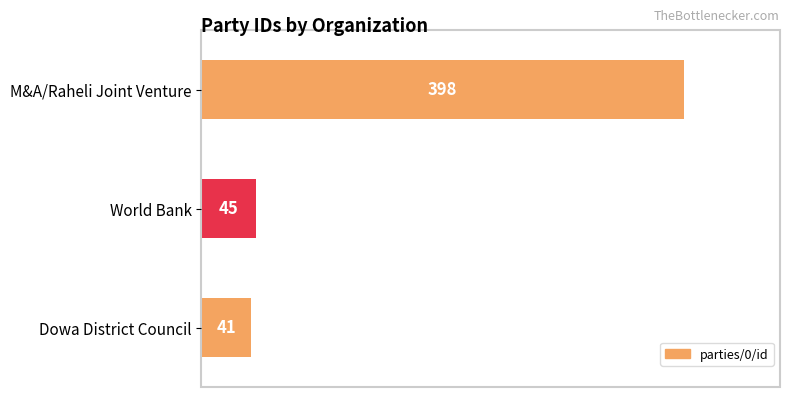

What is the greatest value displayed?

398